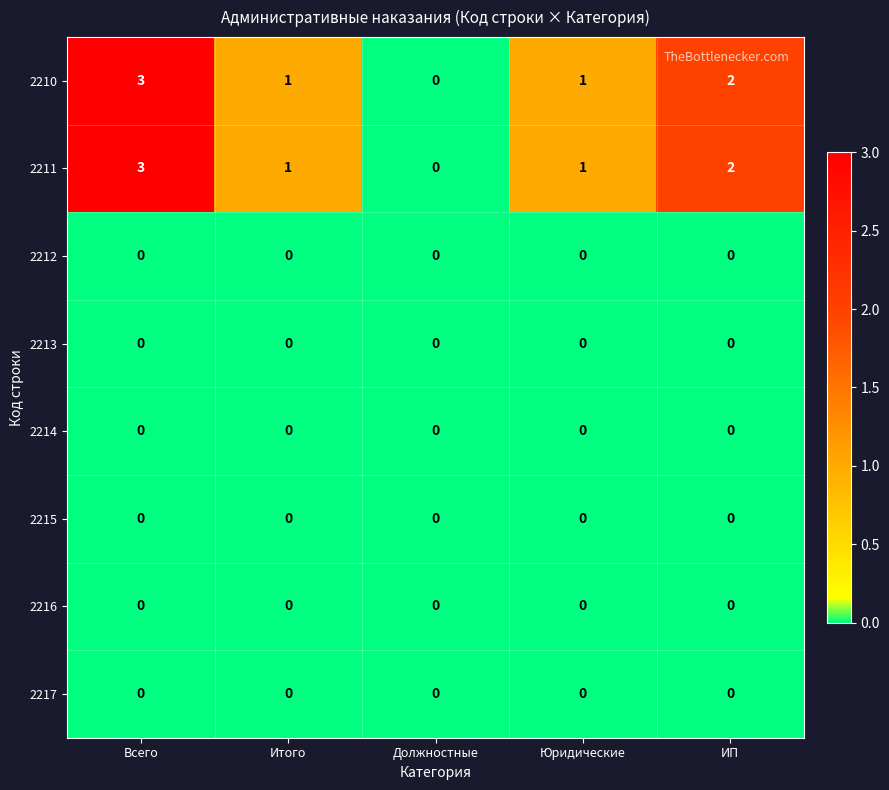

Is it true that 2212 equals 0 at Всего?

True